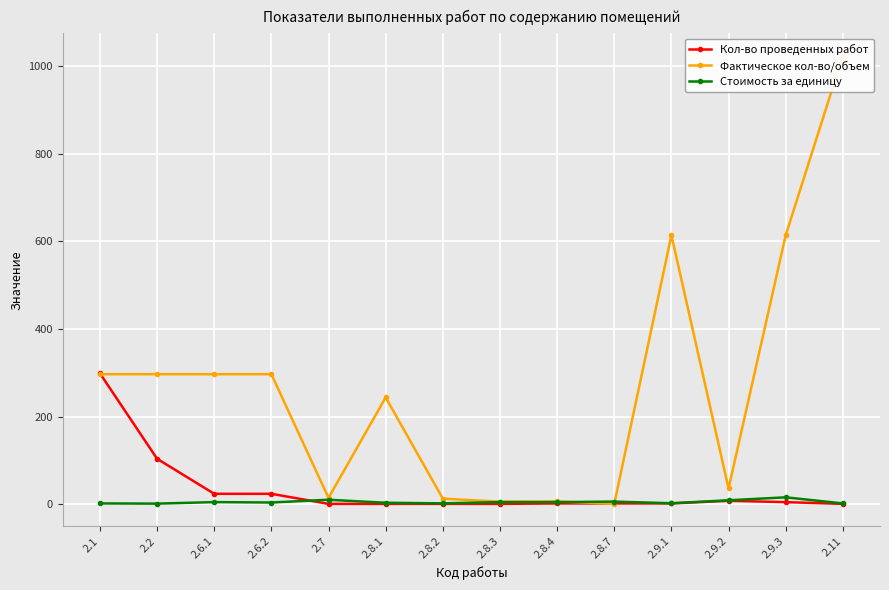

At which category is the sum across all series the highest?

2.11